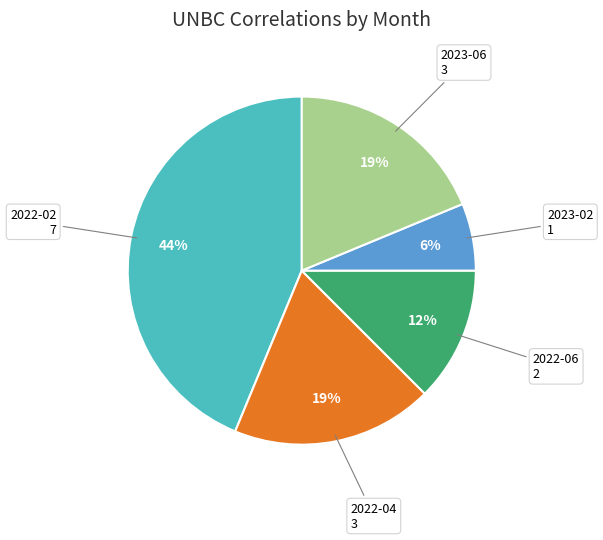

Does any single category account for the majority?

No